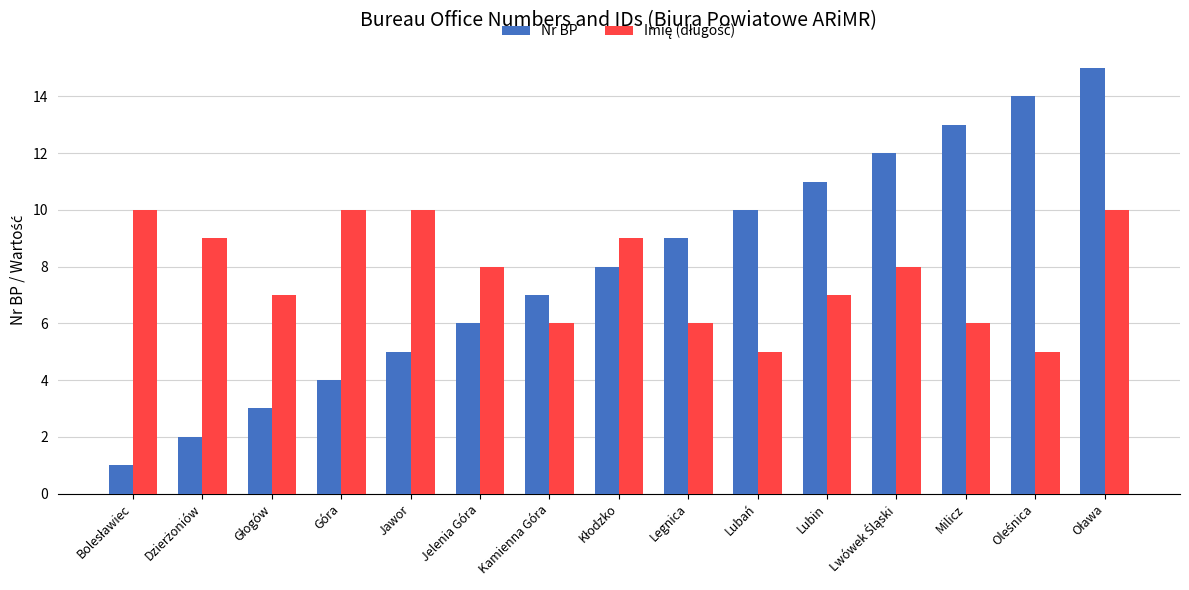

What is the difference between the maximum and minimum values in the Nr BP series?

14